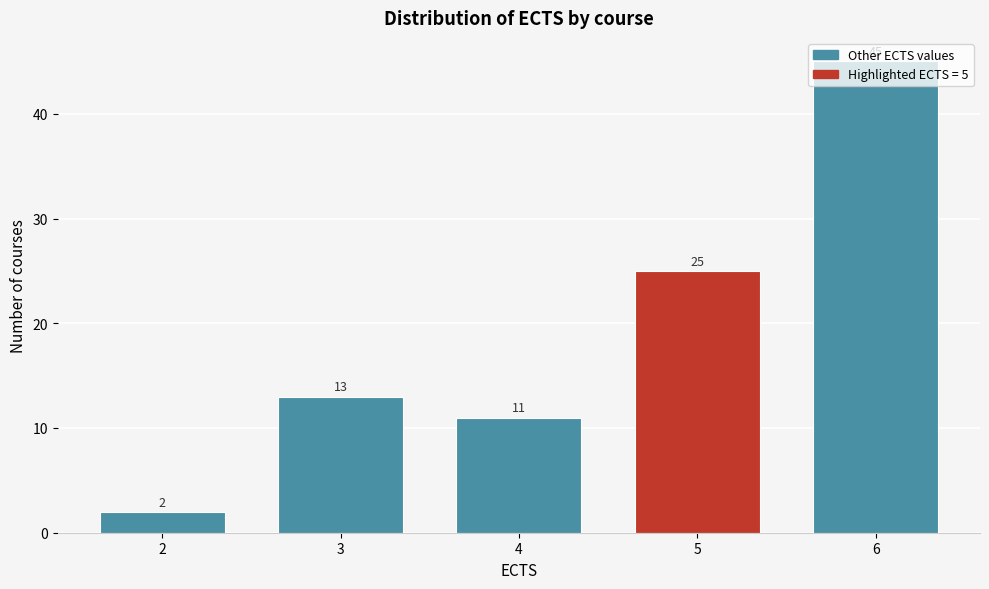

At which label is the value closest to 23?

5